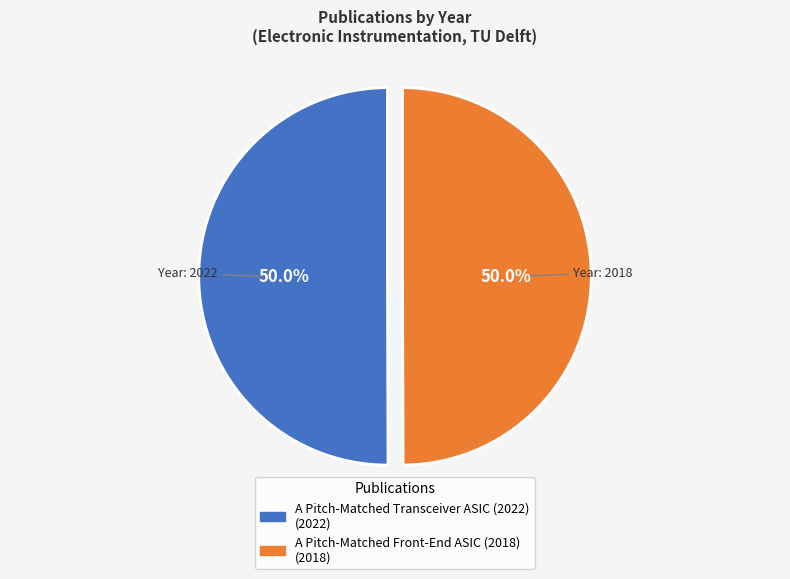

Approximately how many times larger is the value at A Pitch-Matched Front-End ASIC (2018) compared to A Pitch-Matched Transceiver ASIC (2022)?

1.0